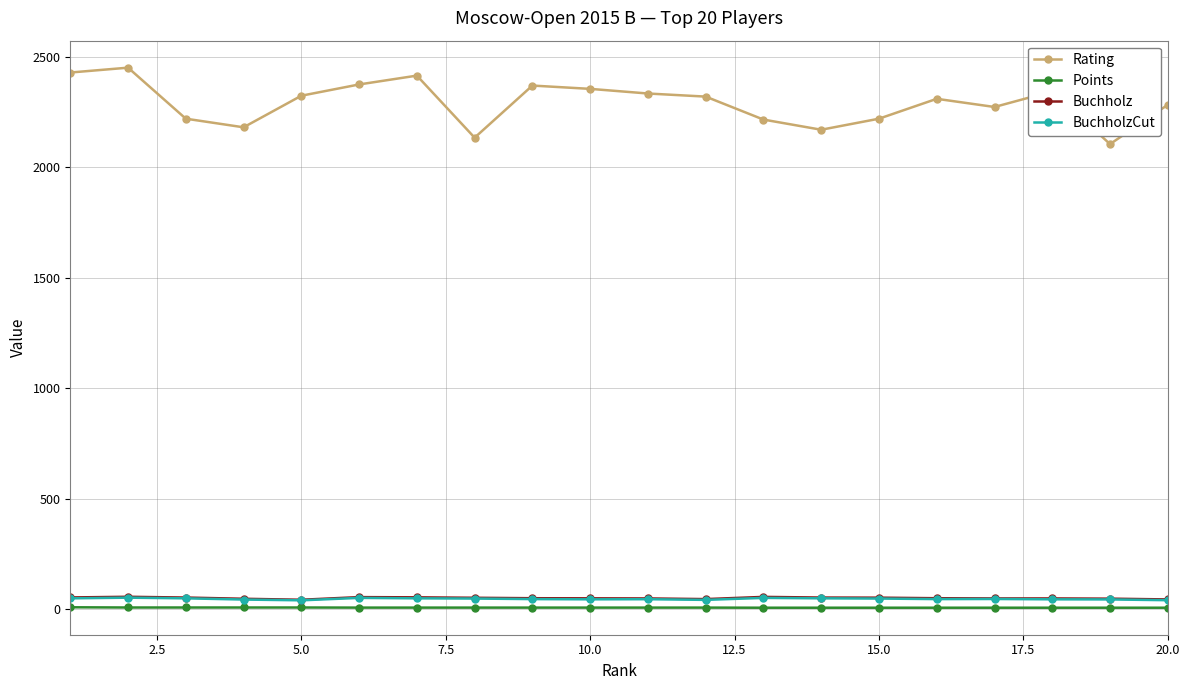

At how many categories does at least one series exceed 855?

20